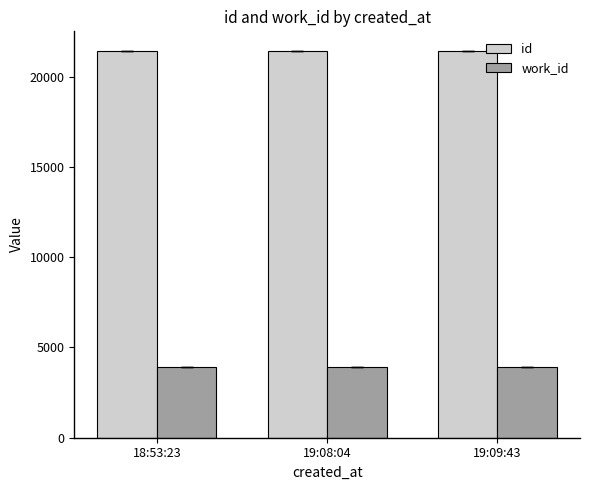

What is the label of the 1st bar from the right?

19:09:43